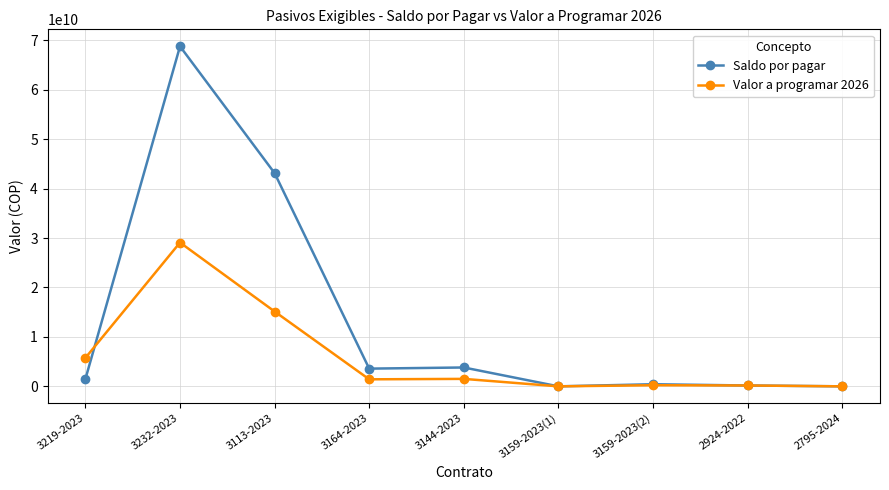

Which series has the largest range (max minus min)?

Saldo por pagar